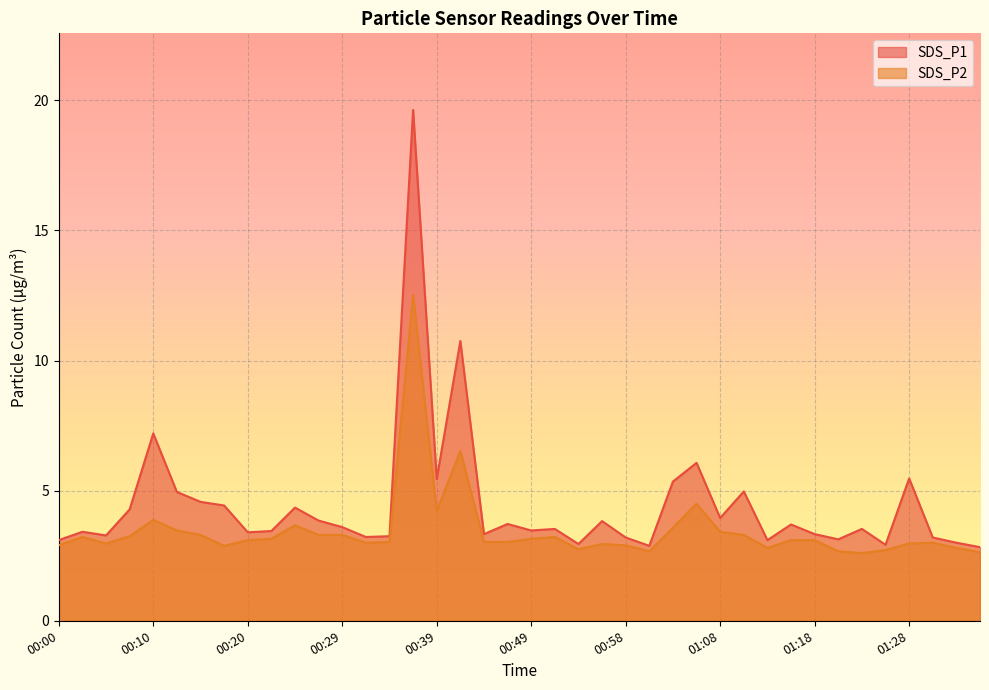

Reading right to left, list all the values displayed in this chart.

SDS_P1: 01:35=2.8	01:32=3.0	01:30=3.2	01:28=5.5	01:25=2.9	01:23=3.5	01:20=3.1	01:18=3.3	01:15=3.7	01:13=3.1	01:11=5.0	01:08=4.0	01:06=6.1	01:03=5.3	01:01=2.9	00:58=3.2	00:56=3.8	00:54=3.0	00:51=3.5	00:49=3.5	00:46=3.7	00:44=3.3	00:41=10.8	00:39=5.5	00:37=19.6	00:34=3.2	00:32=3.2	00:29=3.6	00:27=3.9	00:24=4.3	00:22=3.5	00:20=3.4	00:17=4.4	00:15=4.6	00:12=5.0	00:10=7.2	00:07=4.3	00:05=3.3	00:03=3.4	00:00=3.1
SDS_P2: 01:35=2.6	01:32=2.8	01:30=3.0	01:28=3.0	01:25=2.7	01:23=2.6	01:20=2.7	01:18=3.1	01:15=3.1	01:13=2.8	01:11=3.3	01:08=3.4	01:06=4.5	01:03=3.6	01:01=2.7	00:58=2.9	00:56=3.0	00:54=2.8	00:51=3.2	00:49=3.1	00:46=3.0	00:44=3.0	00:41=6.5	00:39=4.2	00:37=12.5	00:34=3.0	00:32=3.0	00:29=3.3	00:27=3.3	00:24=3.7	00:22=3.1	00:20=3.1	00:17=2.9	00:15=3.3	00:12=3.5	00:10=3.9	00:07=3.2	00:05=3.0	00:03=3.2	00:00=2.9